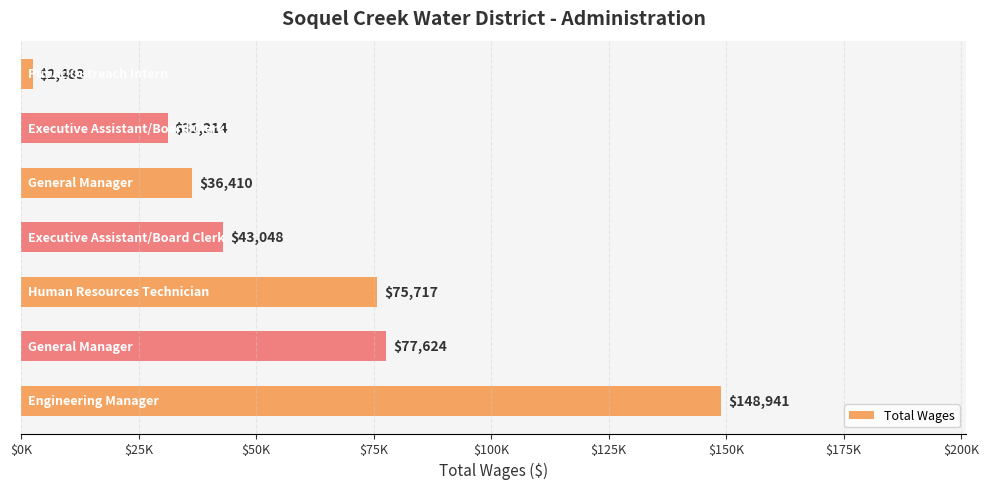

Does the chart contain any negative values?

No